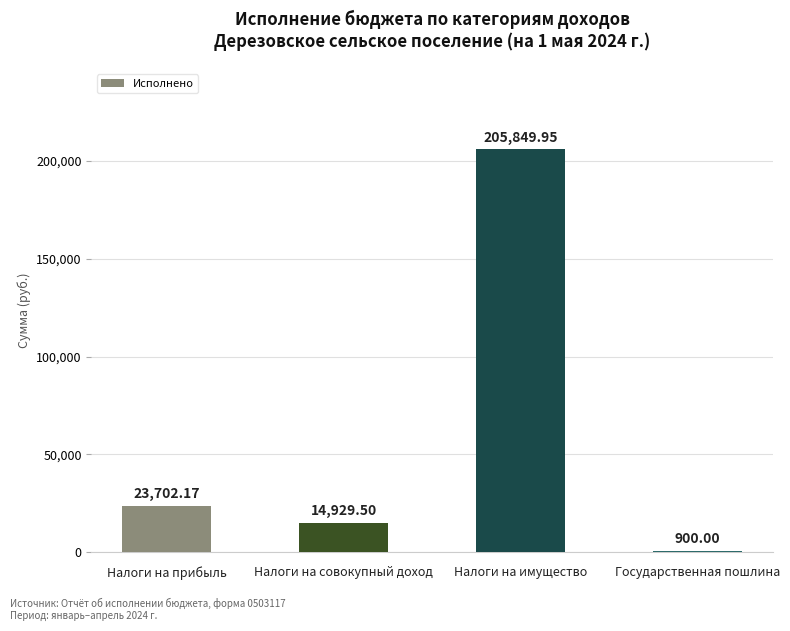

What is the sum of all values?

245381.6